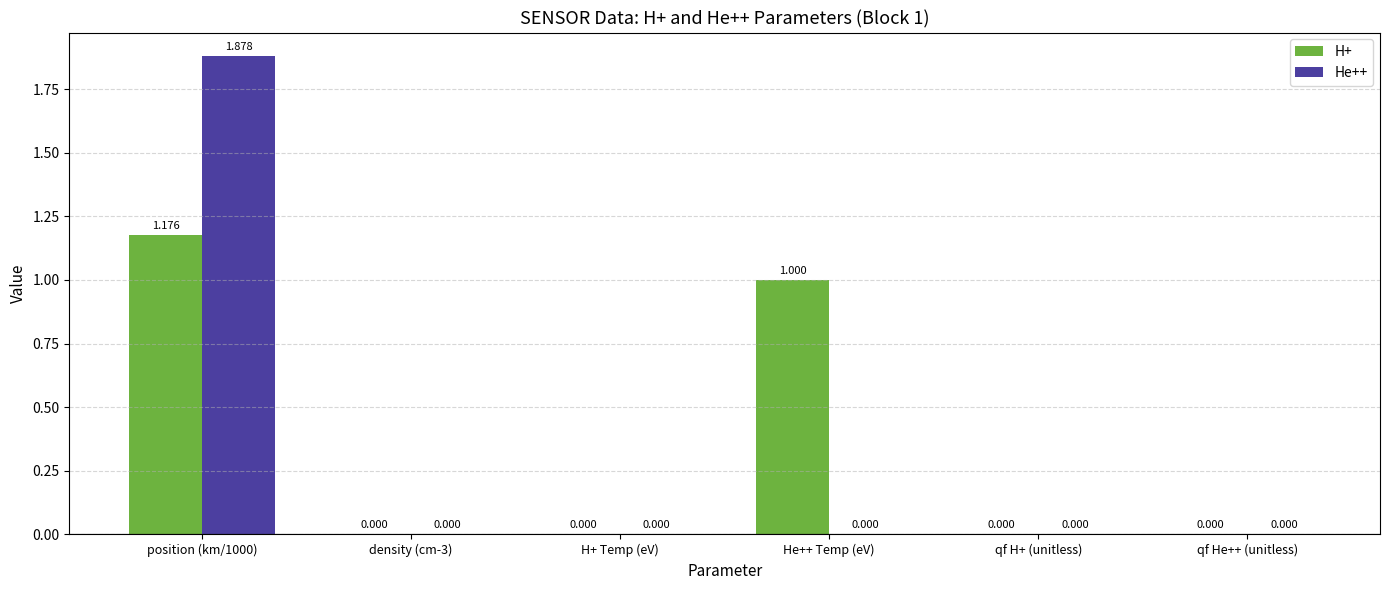

The value of H+ at density (cm-3) is 0.5. True or false?

False